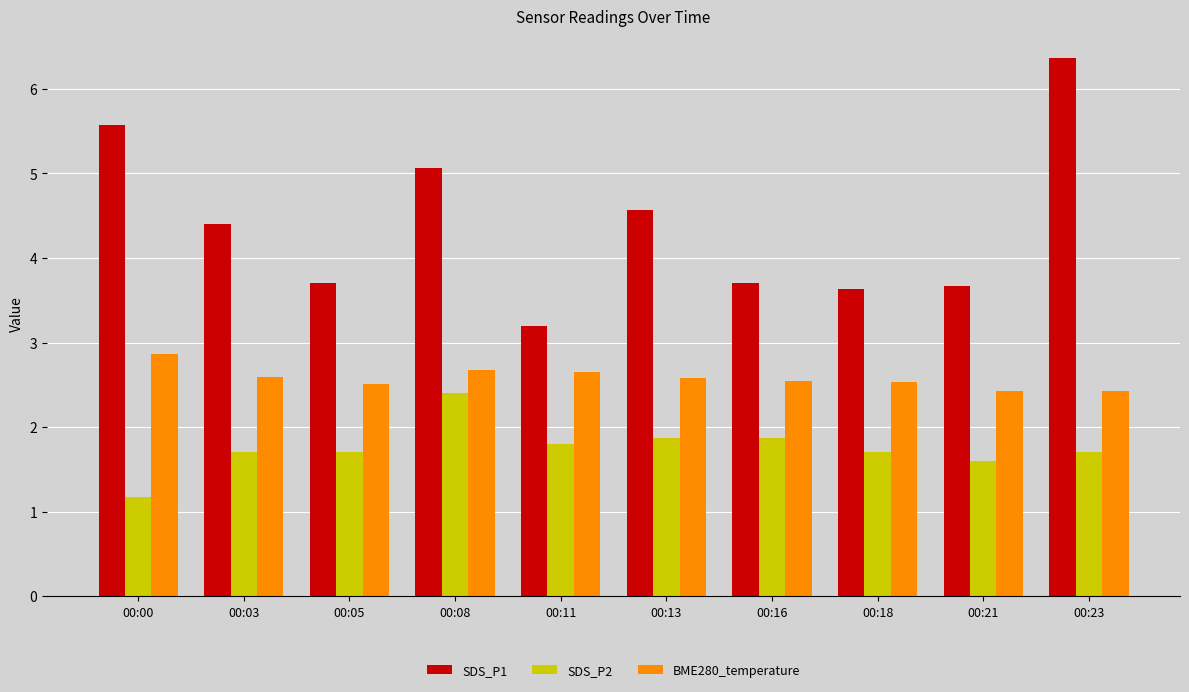

How many BME280_temperature values are between 2 and 3?

10